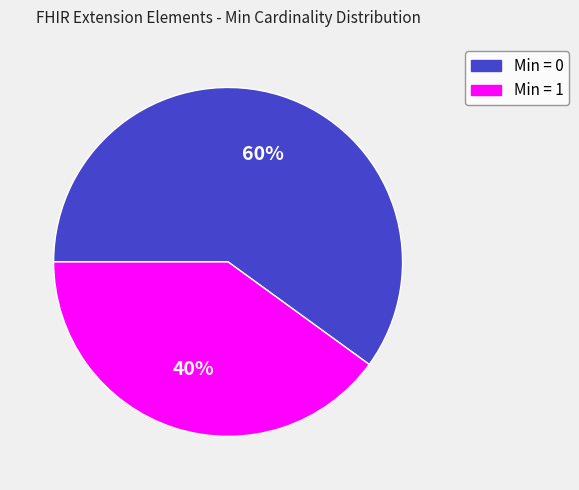

To the nearest percent, what is the average slice percentage?

50%